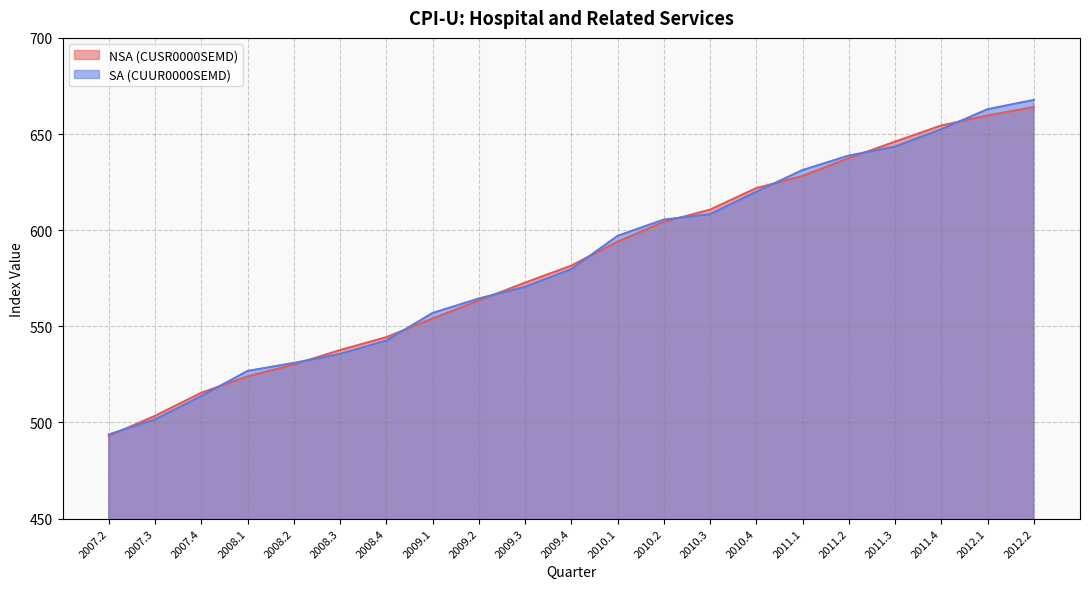

What is the spread (max minus min) of values at 2011.4?

1.9